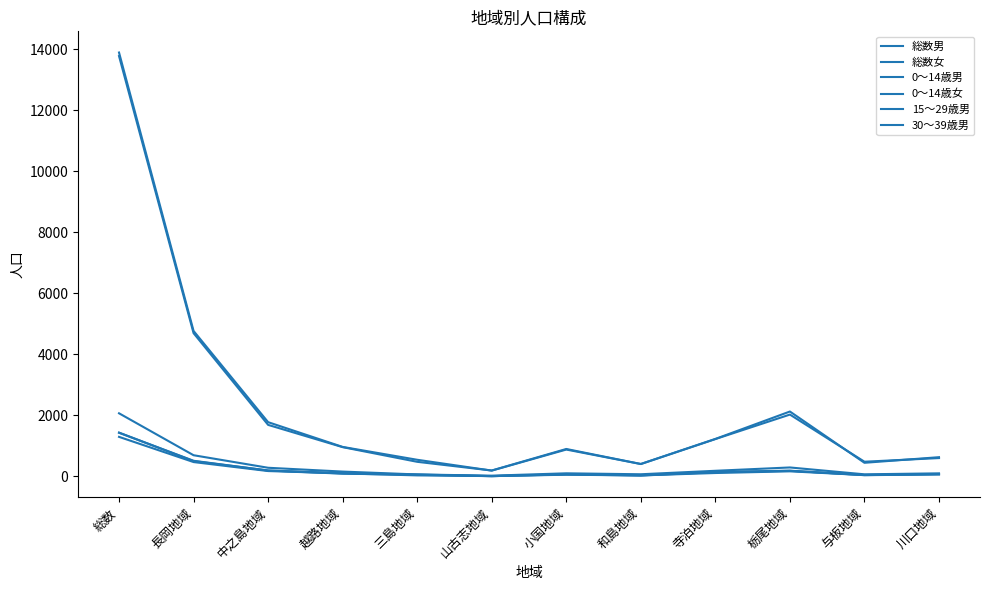

Count the number of categories in the chart.

12